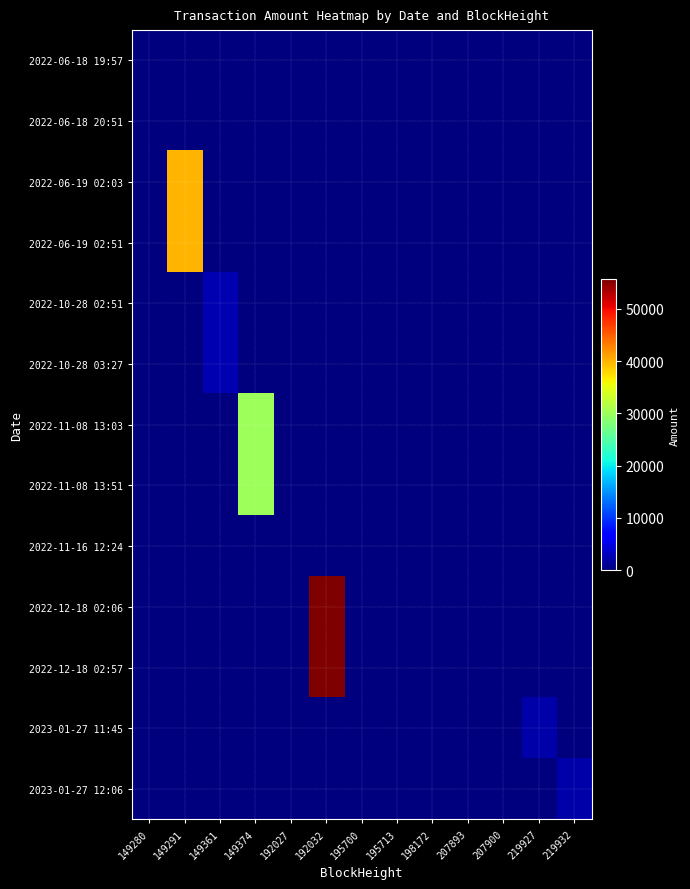

At which category does the chart reach its minimum across all series?

149291